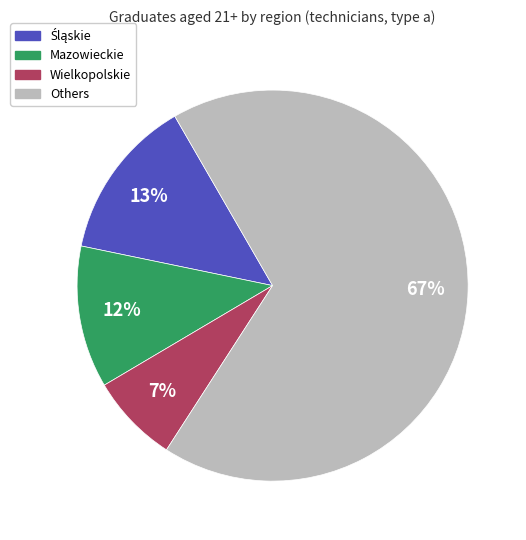

Does any single category account for the majority?

Yes